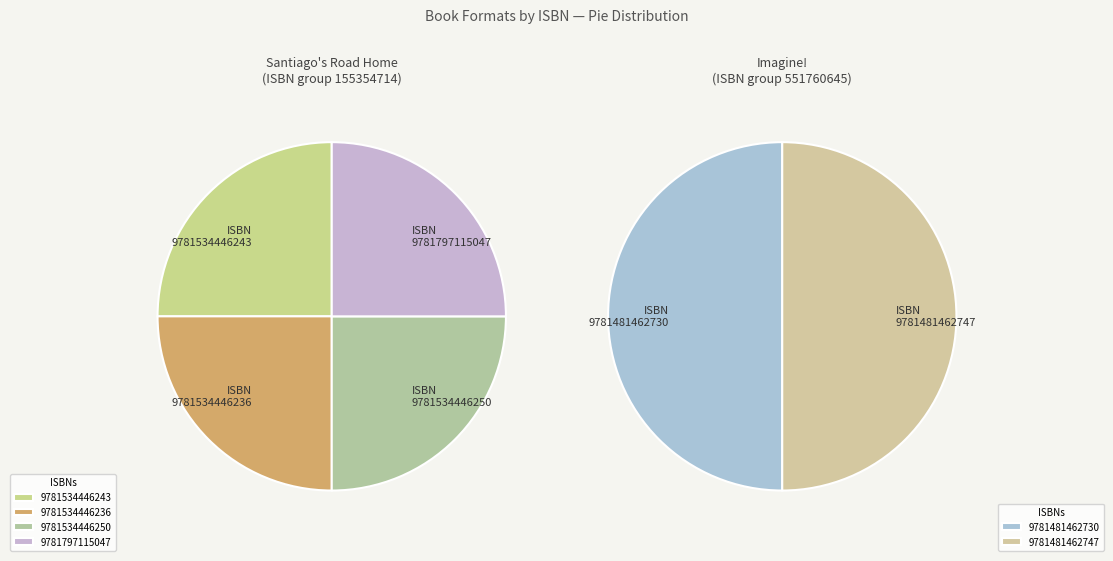

Rank the categories by value from highest to lowest.

9781481462730, 9781481462747, 9781534446243, 9781534446236, 9781534446250, 9781797115047